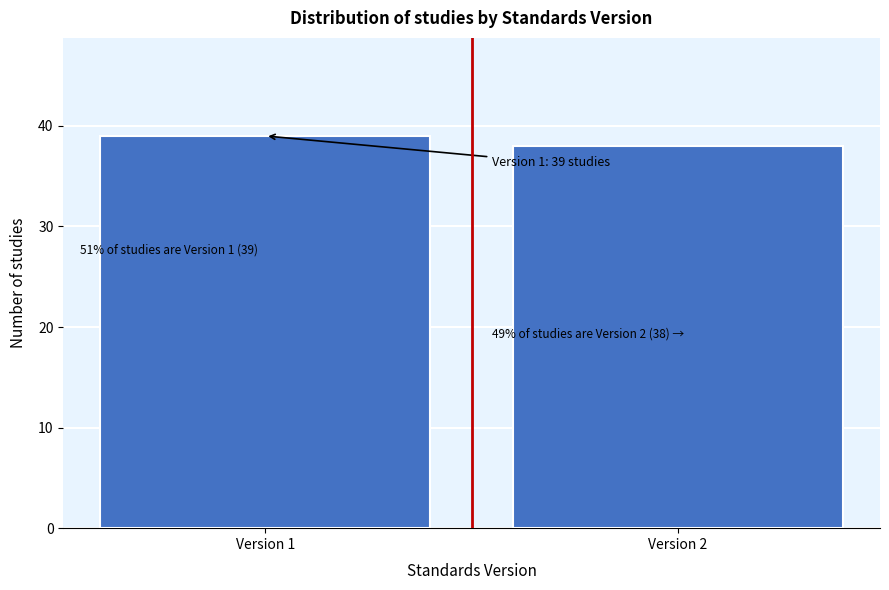

Reading left to right, transcribe all the data shown in this chart.

39	38